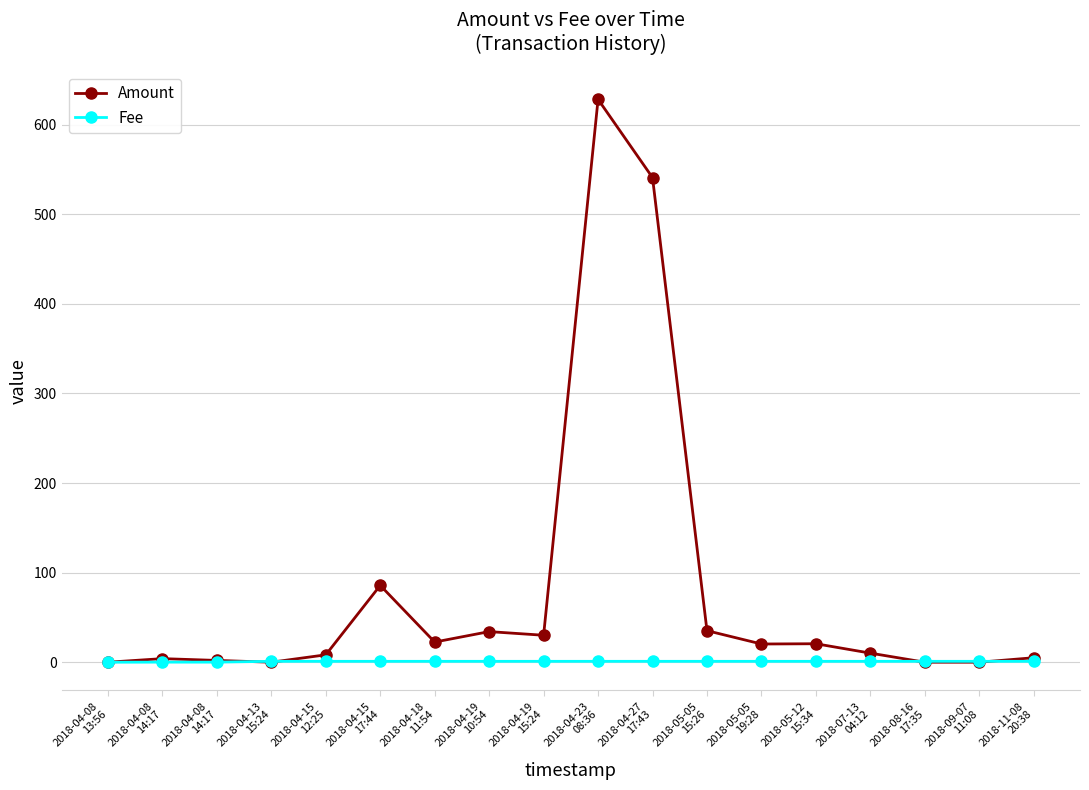

Which series has the largest total across all categories?

Amount